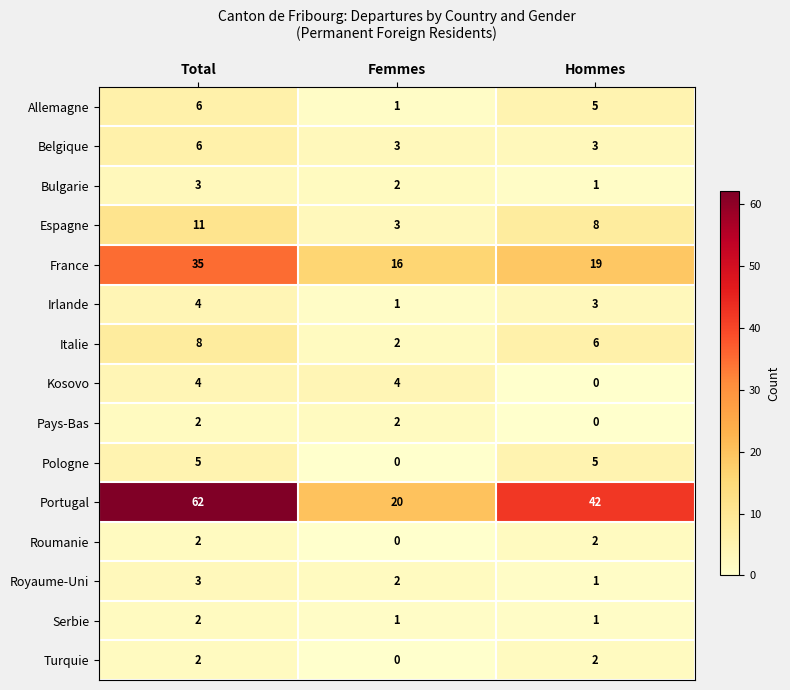

Between Total and Hommes, which series saw the biggest shift?

Portugal